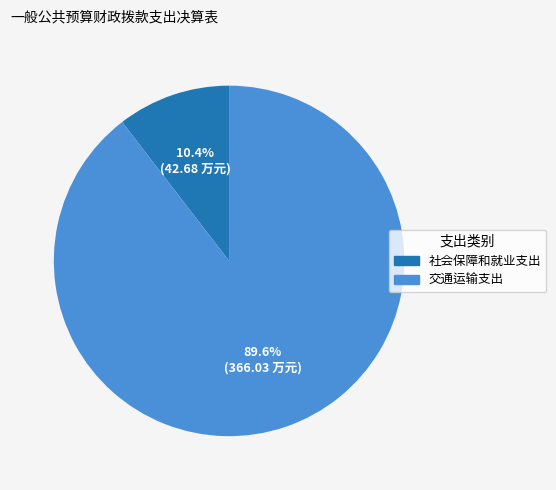

To the nearest percent, what portion does 社会保障和就业支出 represent?

10%